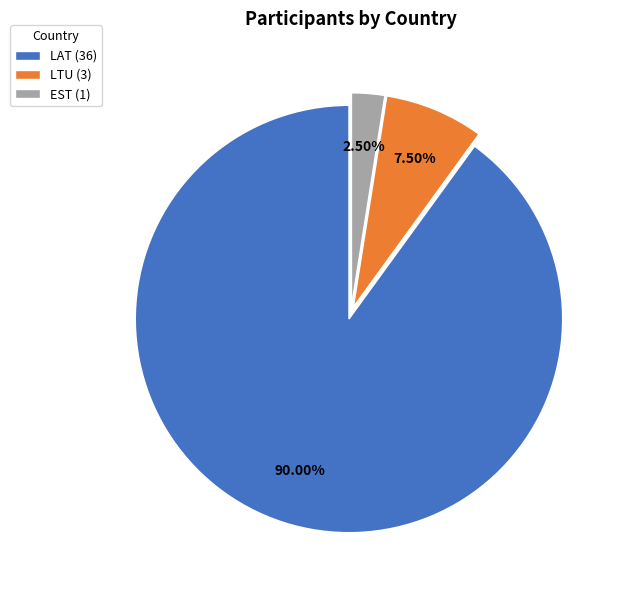

Which category has the smallest portion of the pie?

EST